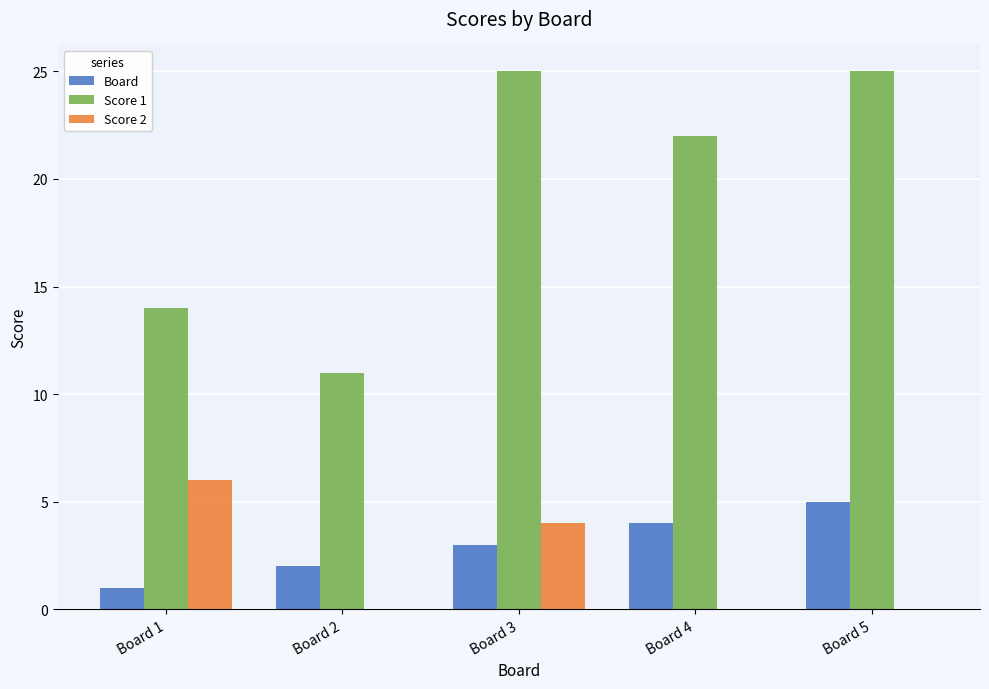

Is it true that Score 1 equals 37 at Board 4?

False